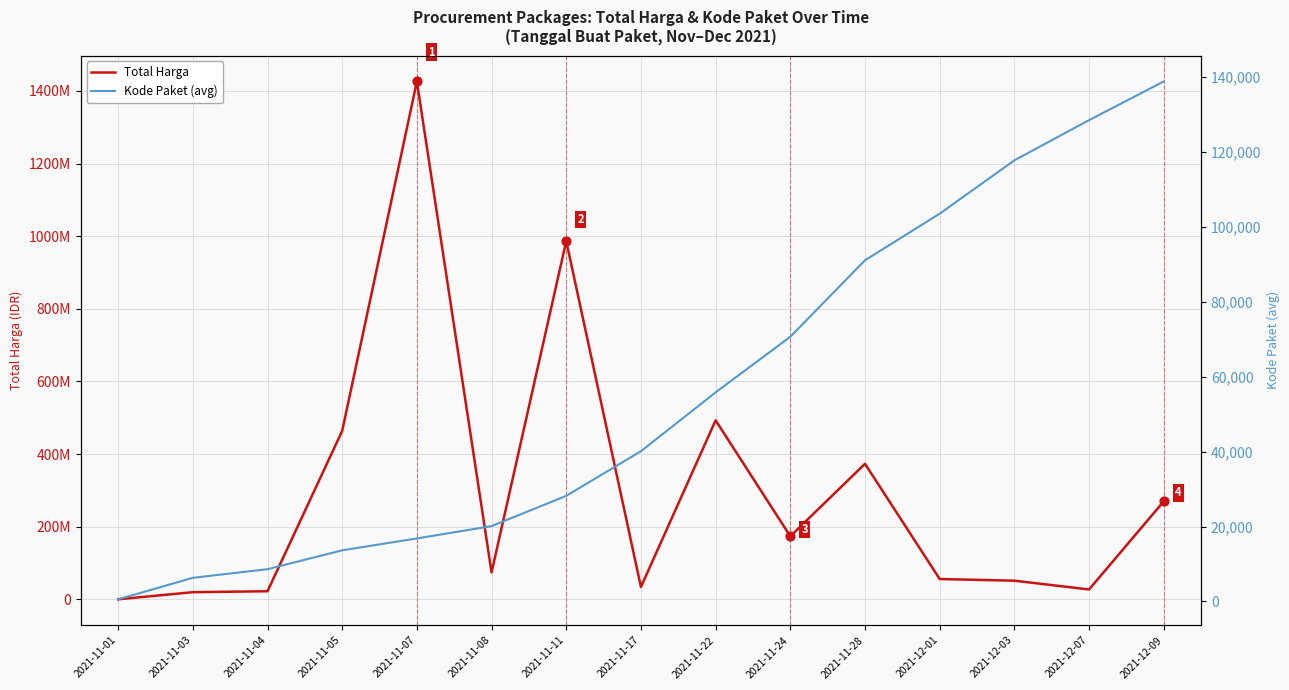

What are all the series names shown in the legend?

Total Harga, Kode Paket (avg)